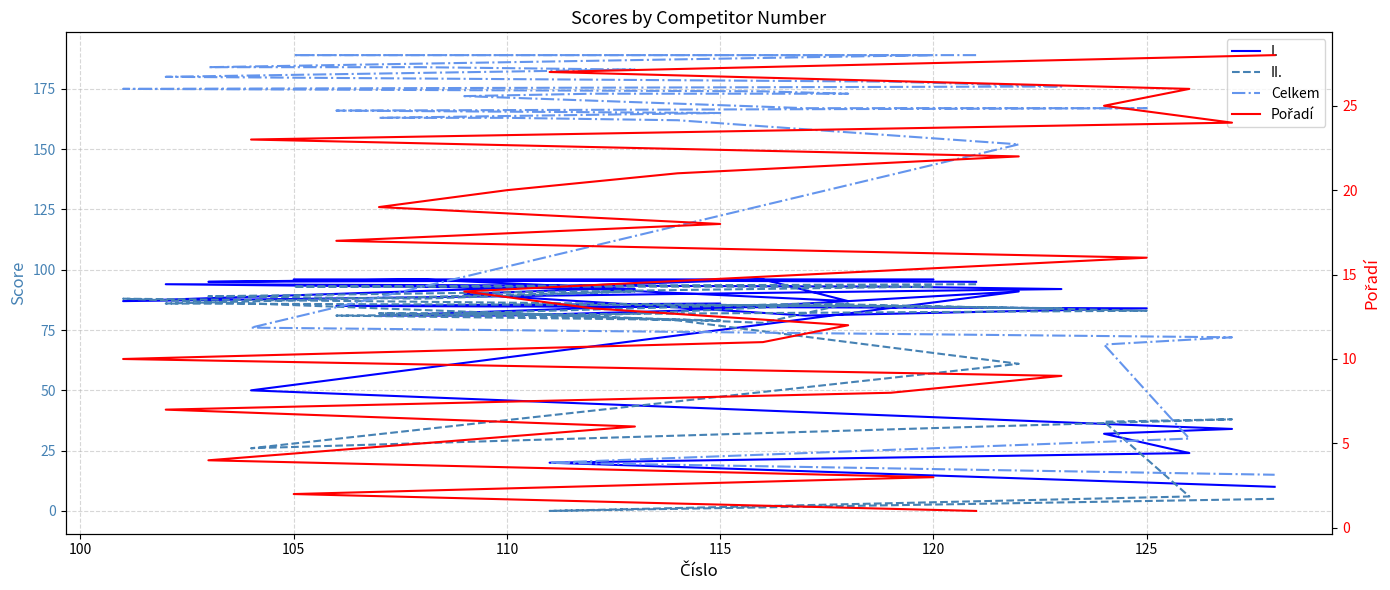

What is the average value of the Celkem series?

147